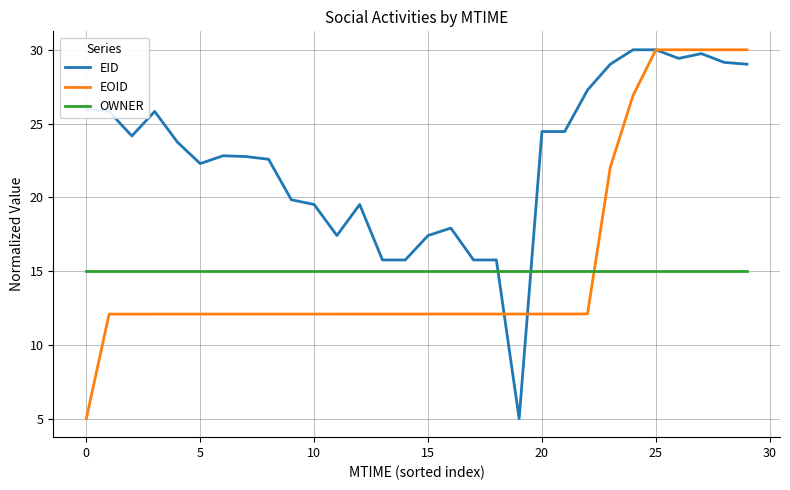

How many lines are shown in the chart?

3